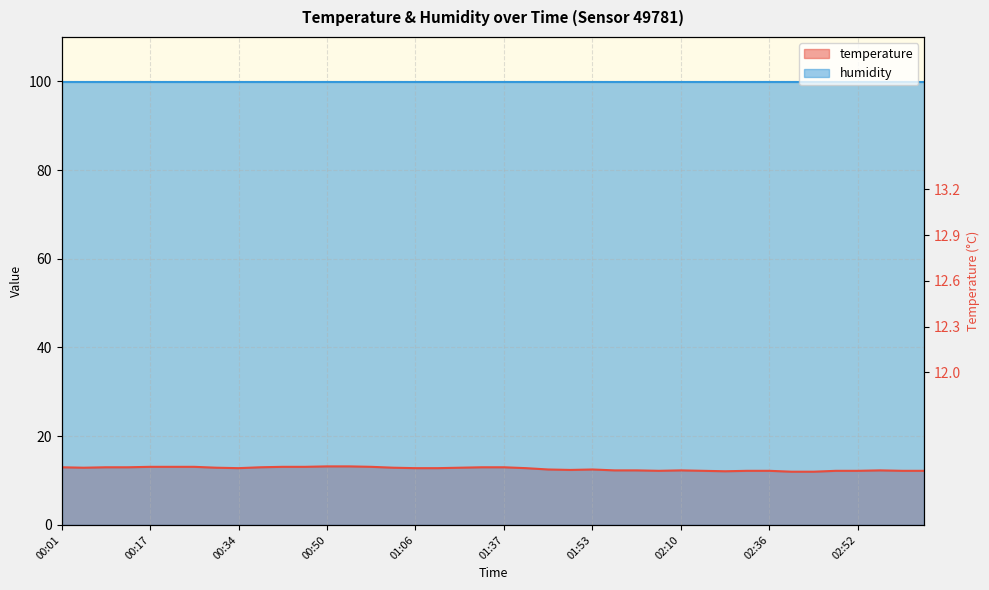

Where is the data nearest to the value 12?

02:40